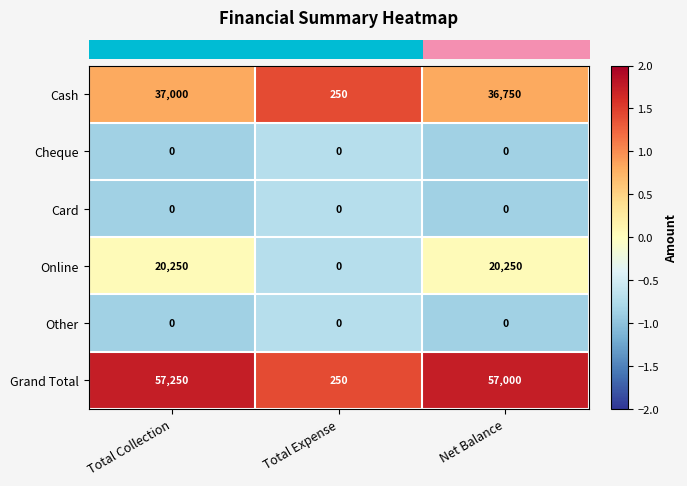

How many data points does each series have?

3